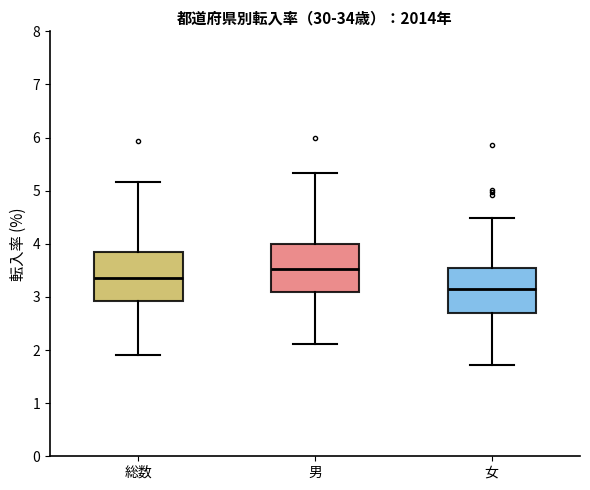

Reading left to right, transcribe this box plot: for each box, give where its median line is, the range the box spans, and where its two whiskers end, as read against the y-axis. The values are not printed on the chart, so give them approximately, as read against the axis.

総数: median 3.4, box 2.9 to 3.8, whiskers 1.9 to 5.2
男: median 3.5, box 3.1 to 4.0, whiskers 2.1 to 5.3
女: median 3.1, box 2.7 to 3.5, whiskers 1.7 to 4.5